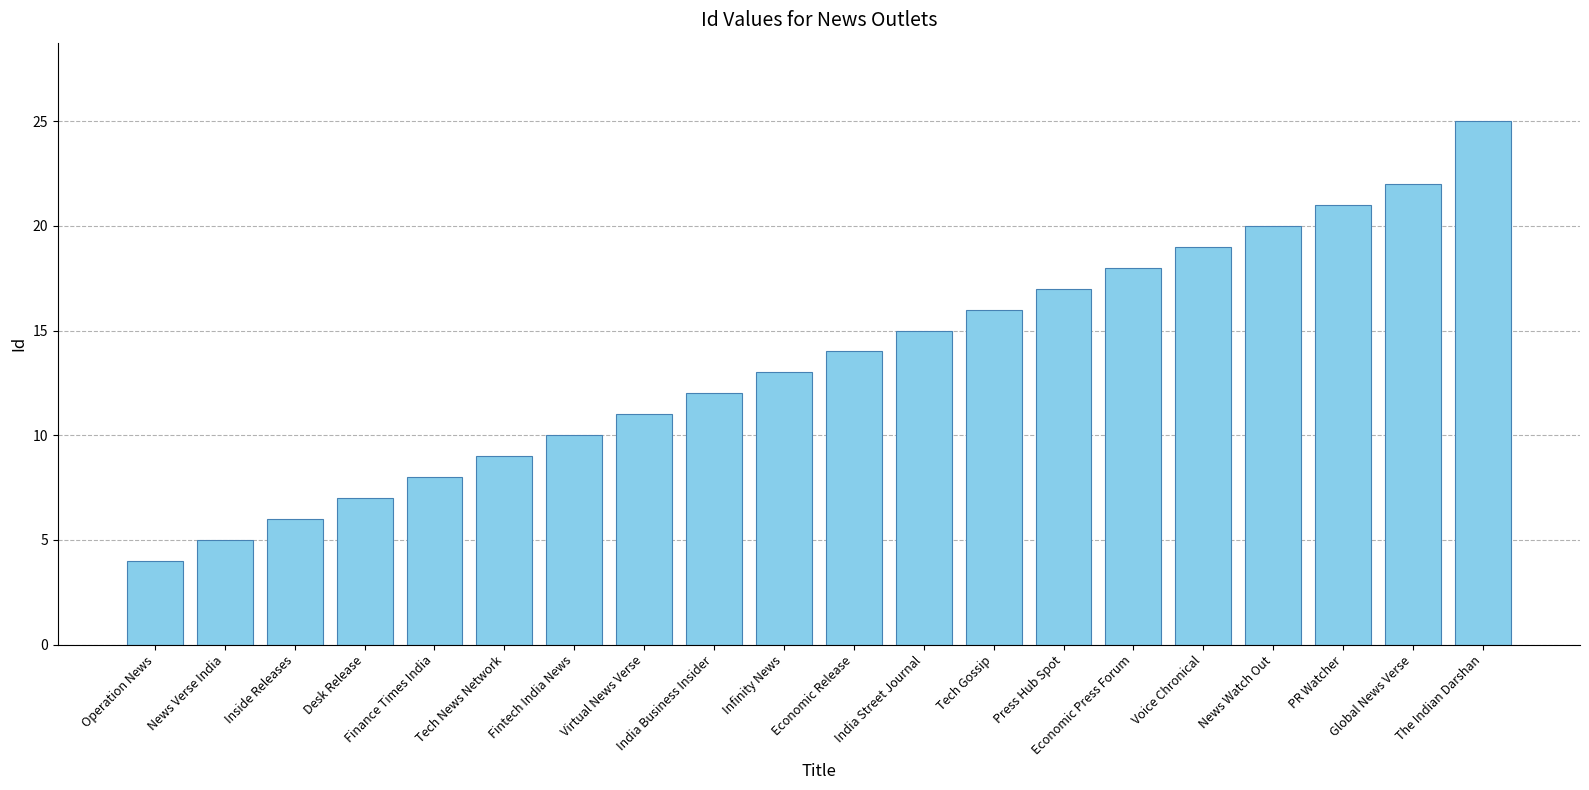

How many values are below 14?

10